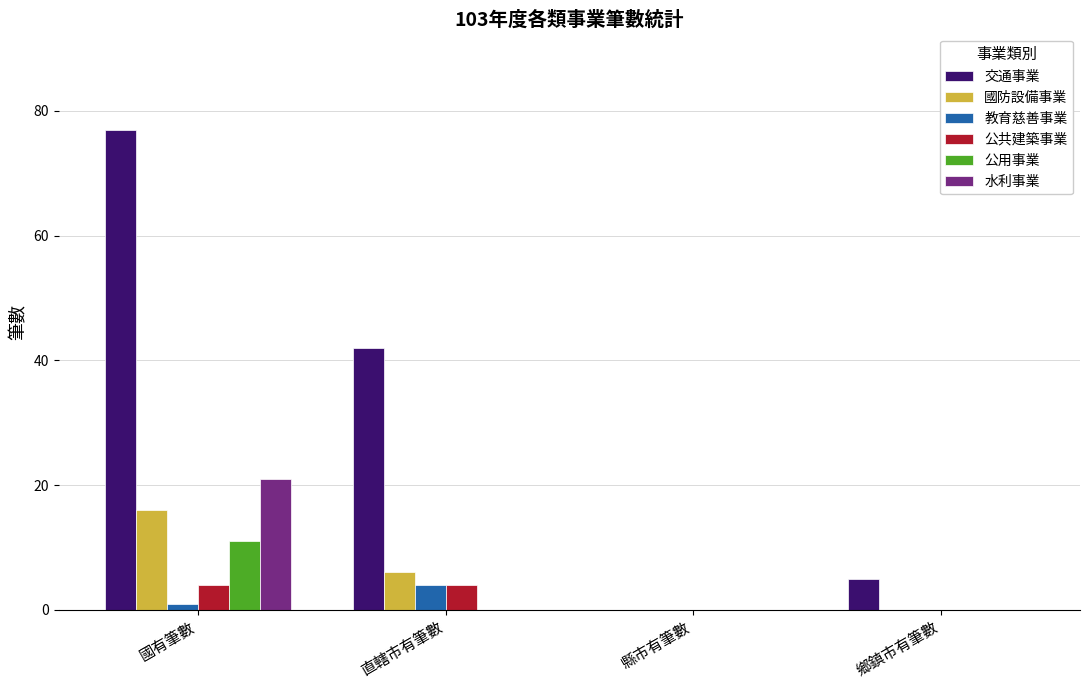

Which series changed the most between 國有筆數 and 鄉鎮市有筆數?

交通事業